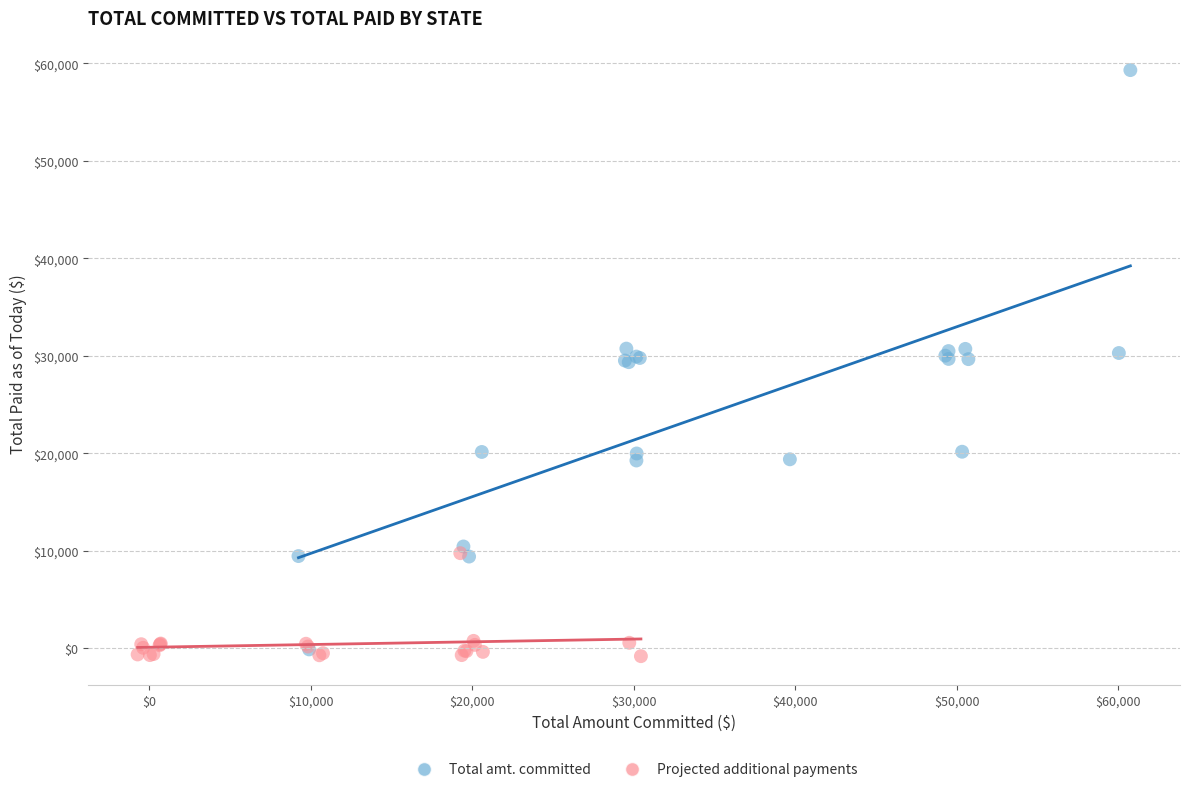

Which series has the widest spread of Y values?

Total amt. committed